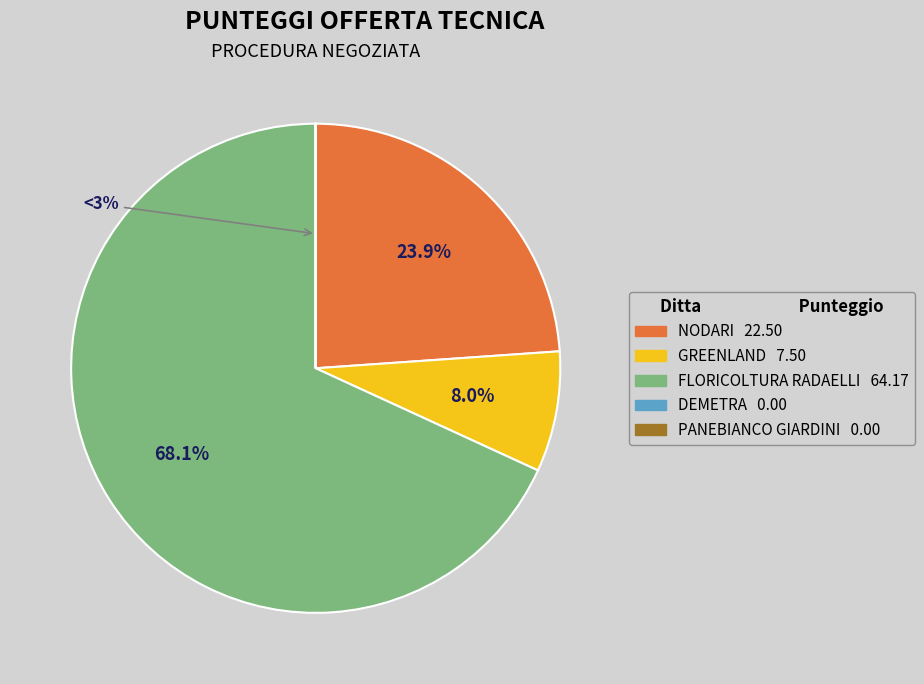

How many slices are in this pie chart?

5